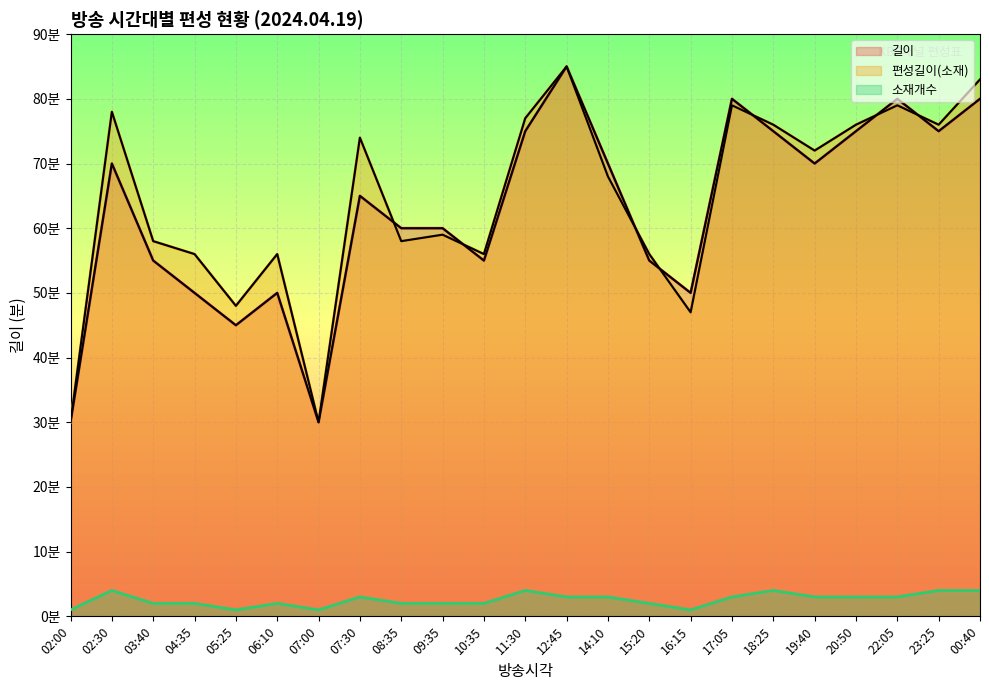

At which category does 편성길이(소재) reach its first local valley?

05:25